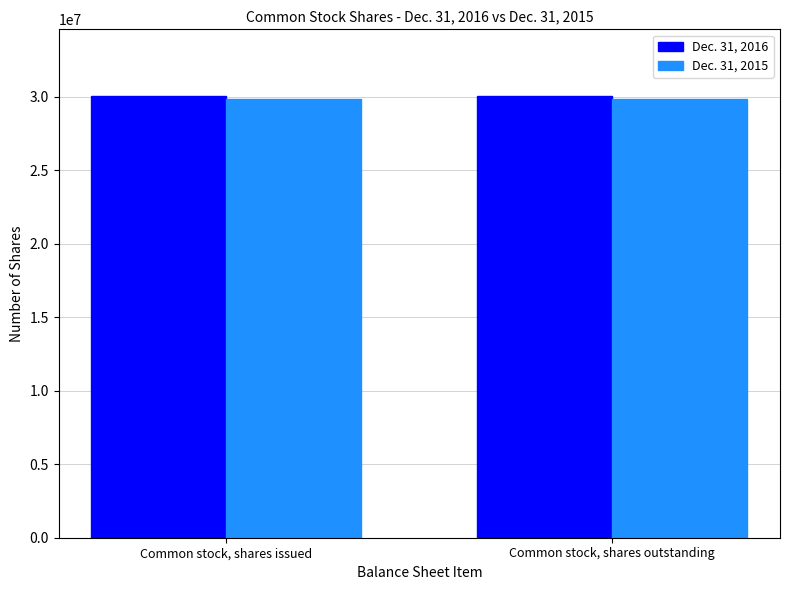

Count the number of data series in this chart.

2